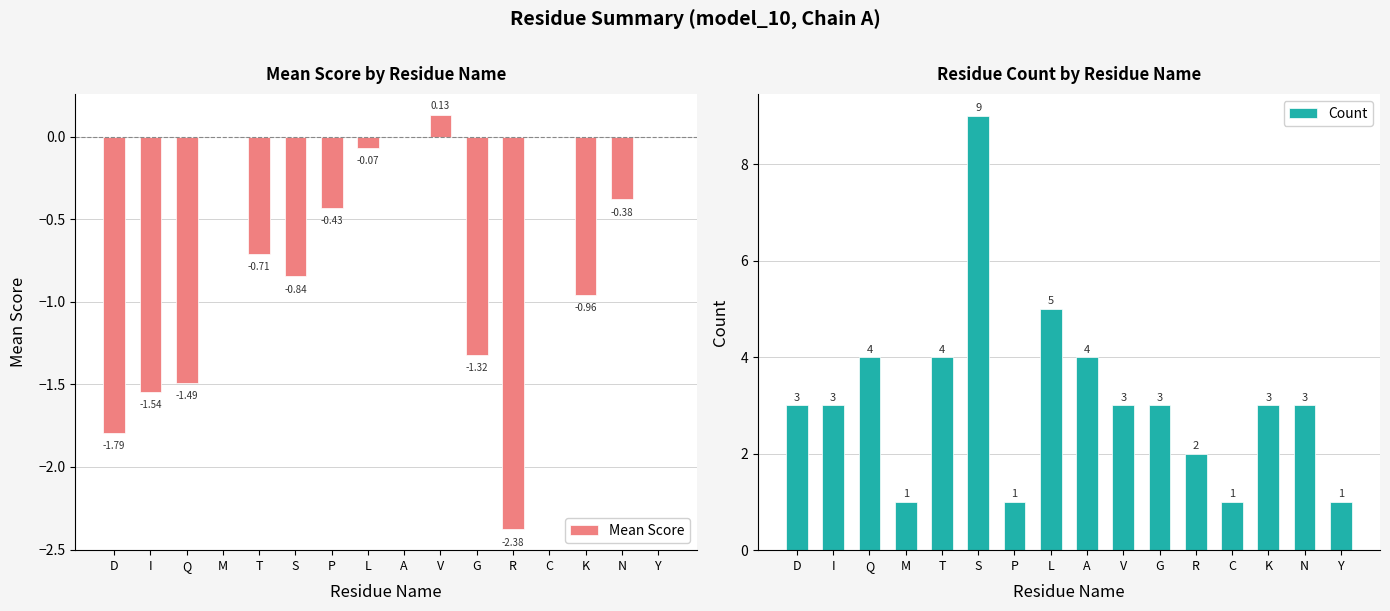

Which has a higher value, I or N?

N